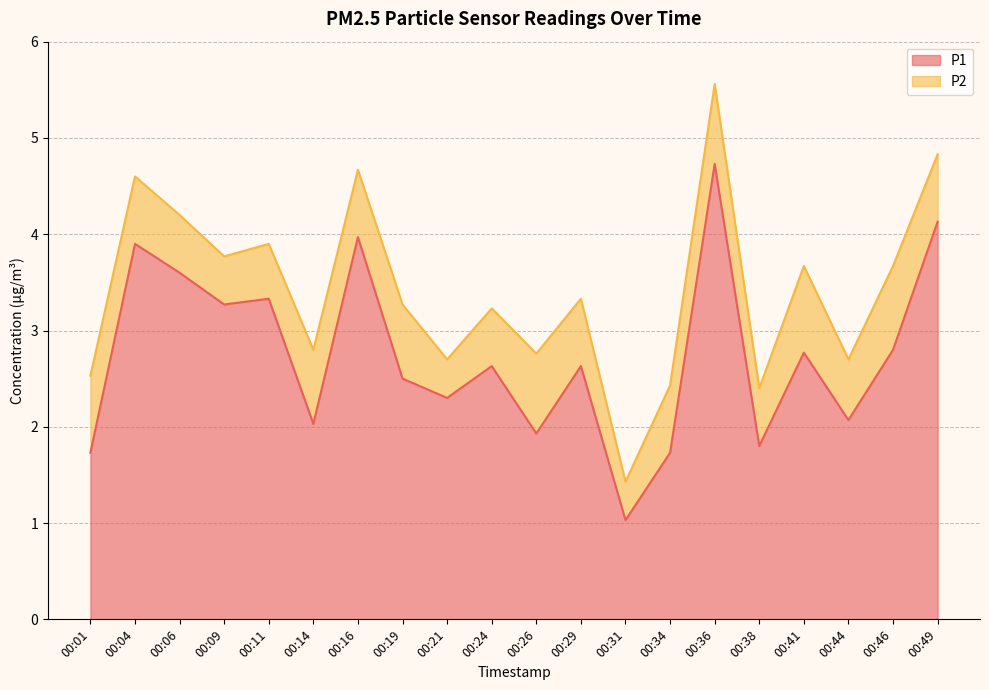

What is the value of the 1st point from the left?

1.7